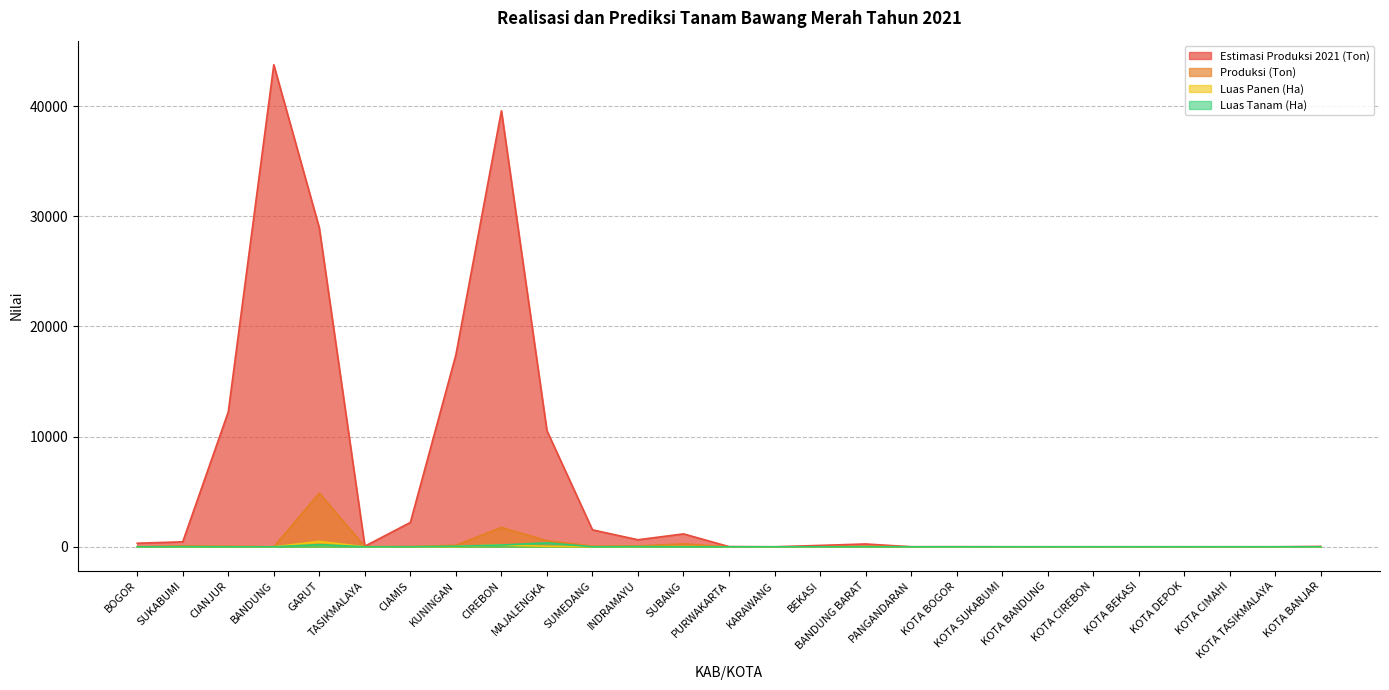

Rank the categories by Luas Panen (Ha) value from lowest to highest.

BOGOR, BANDUNG, PURWAKARTA, KARAWANG, BEKASI, PANGANDARAN, KOTA BOGOR, KOTA SUKABUMI, KOTA BANDUNG, KOTA CIREBON, KOTA BEKASI, KOTA DEPOK, KOTA CIMAHI, KOTA TASIKMALAYA, KOTA BANJAR, CIAMIS, SUMEDANG, TASIKMALAYA, CIANJUR, SUKABUMI, INDRAMAYU, BANDUNG BARAT, KUNINGAN, SUBANG, MAJALENGKA, CIREBON, GARUT